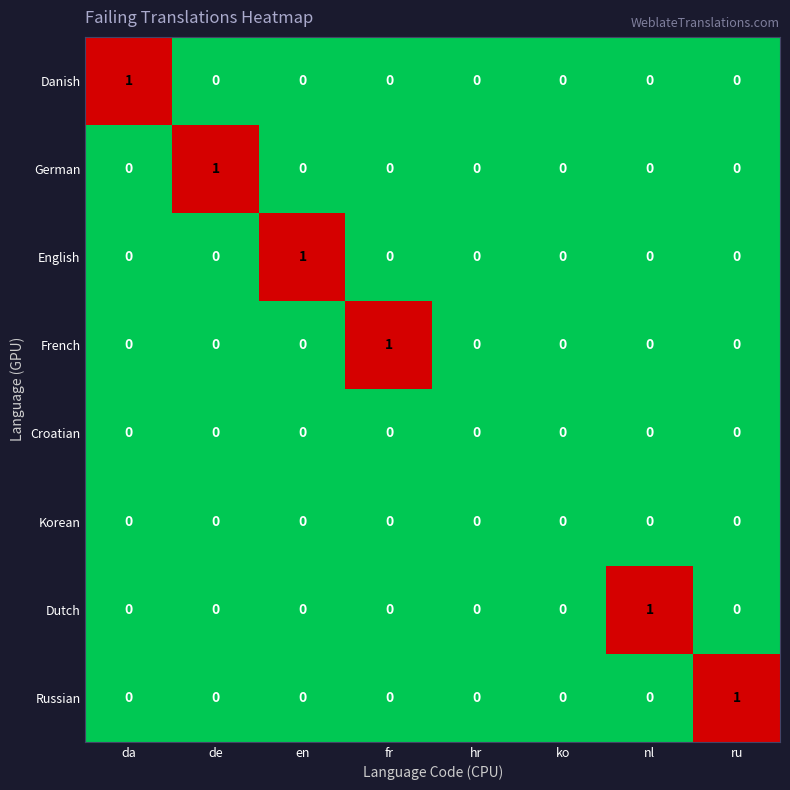

Count the Dutch values in the range 0 to 1.

8